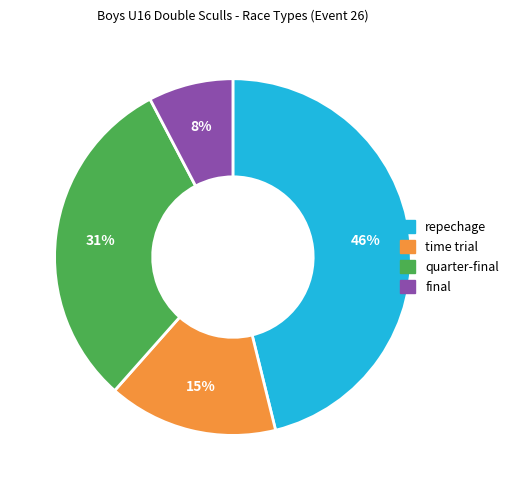

Approximately how many times larger is the value at time trial compared to repechage?

0.3